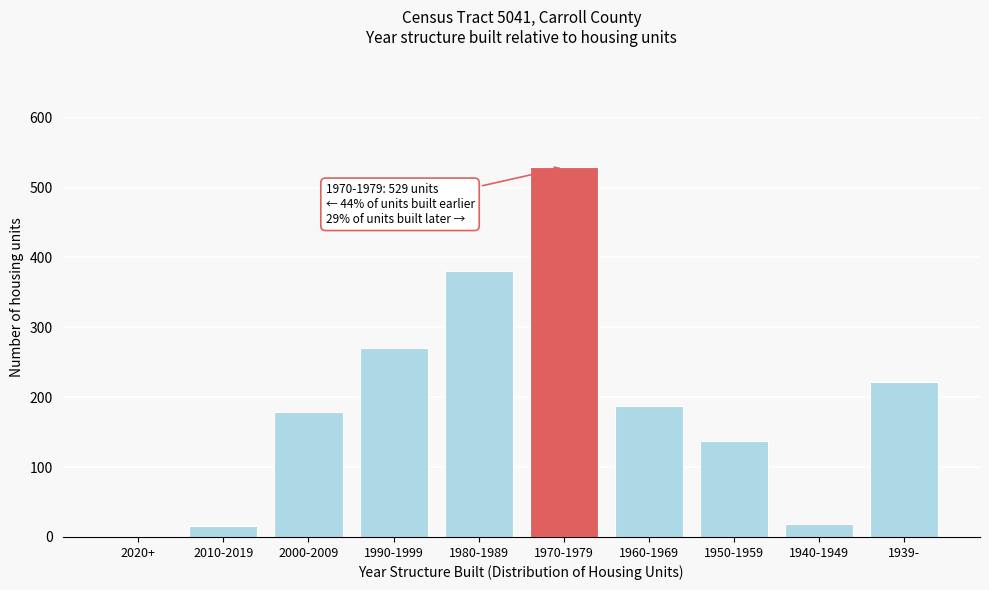

True or false: the data shows 16 at 2010-2019.

True